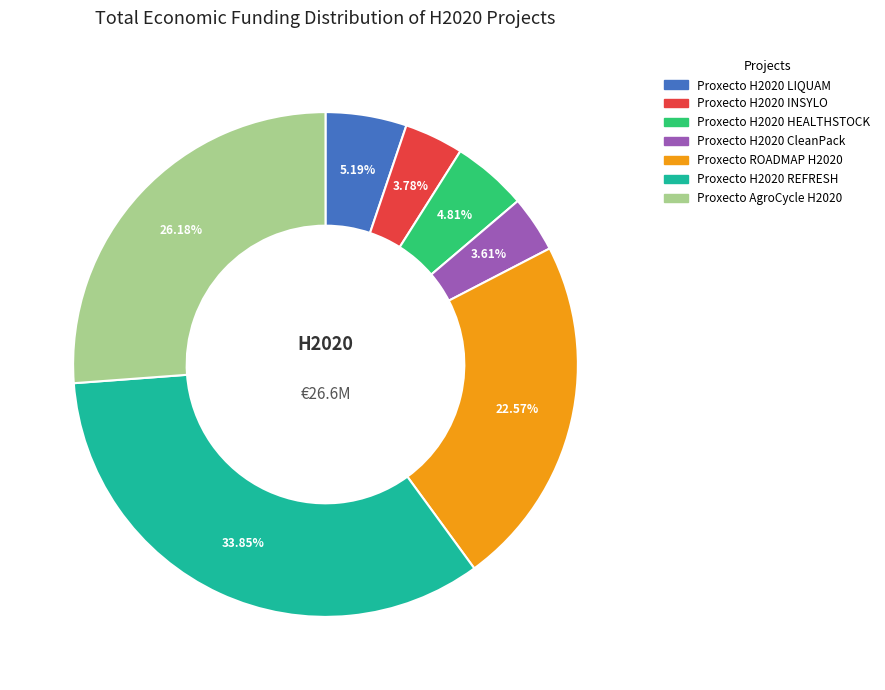

Does any single category account for the majority?

No